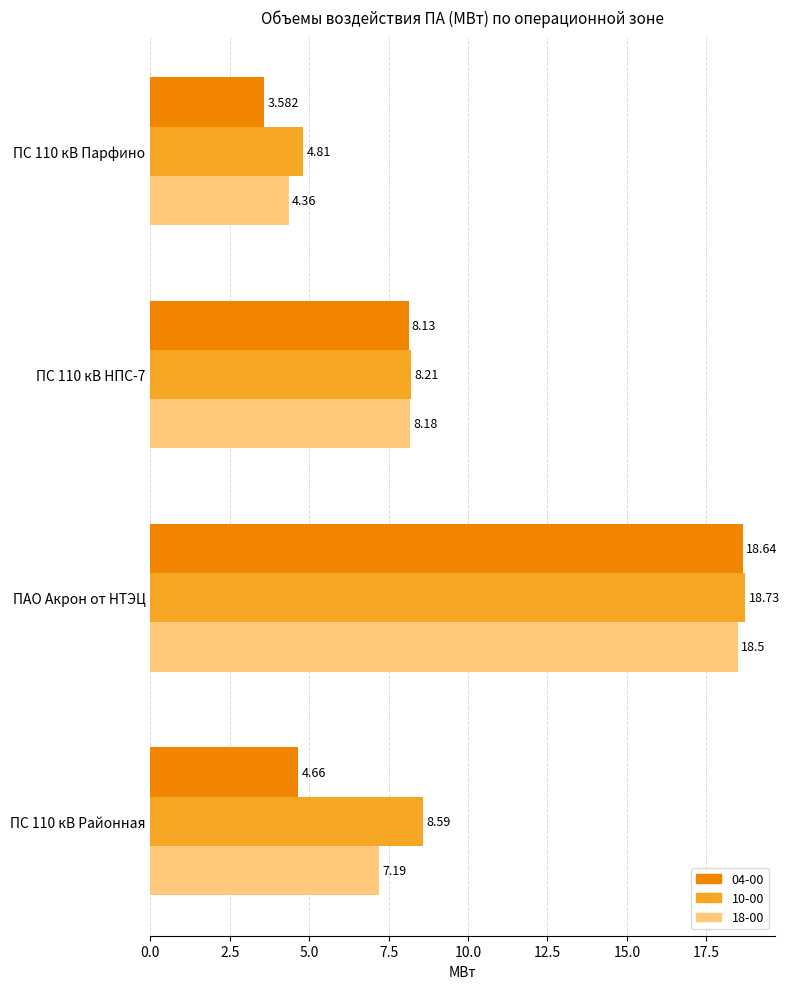

Which category has the highest value in the 04-00 series?

ПАО Акрон от НТЭЦ